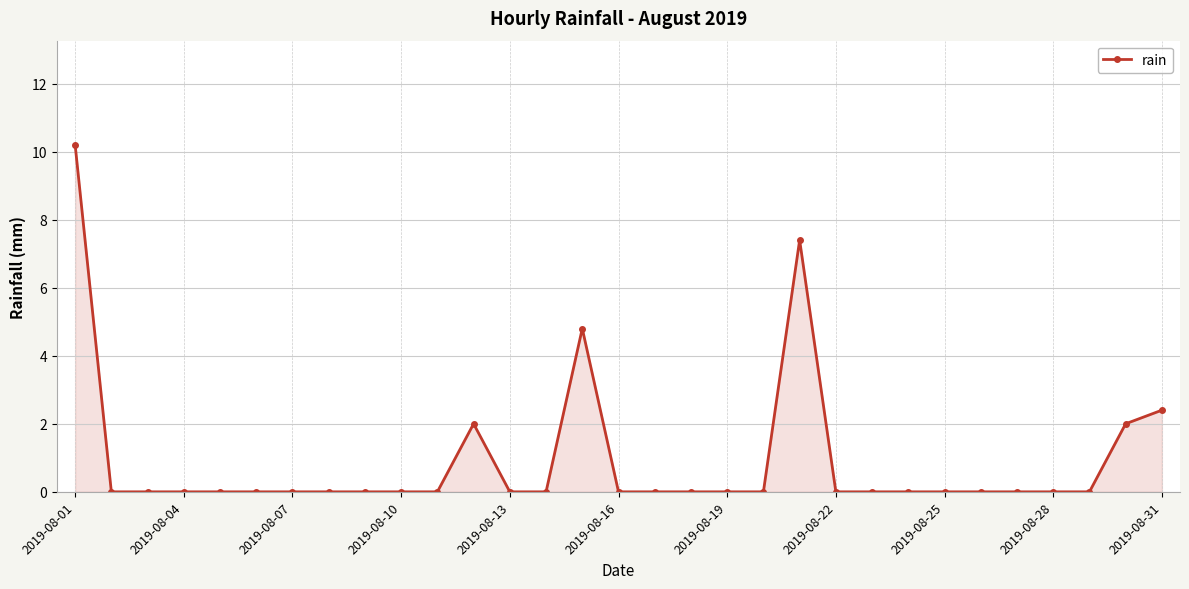

What is the sum of all values?

28.8